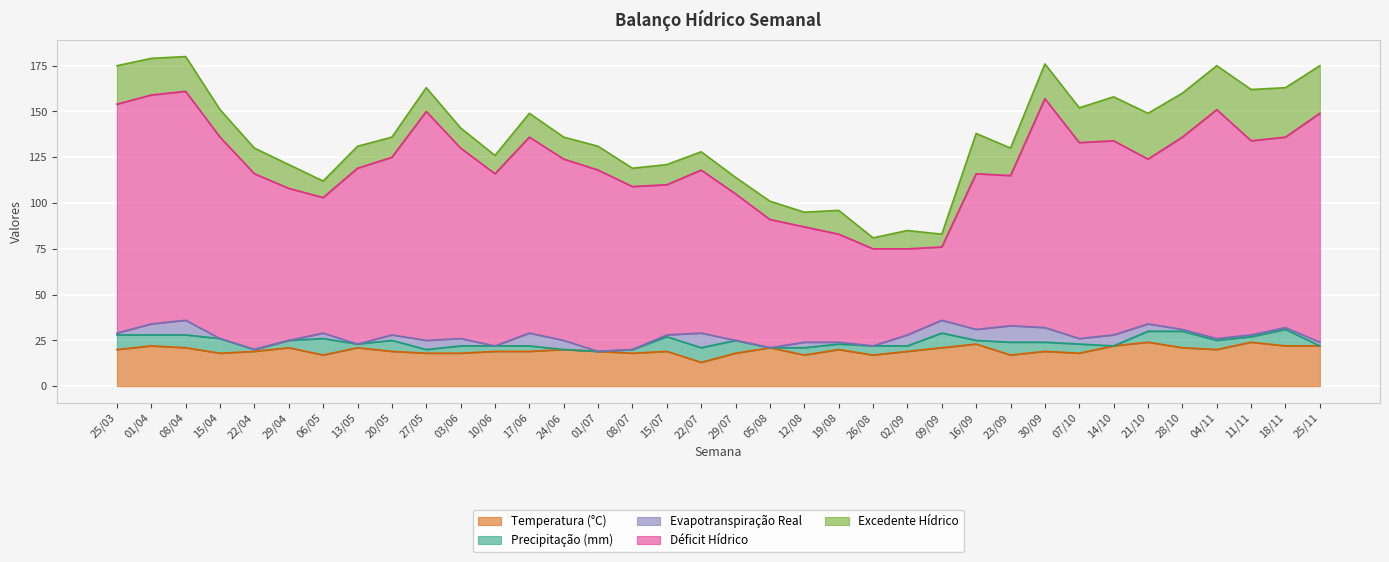

True or false: Déficit Hídrico and Excedente Hídrico intersect in this chart.

False